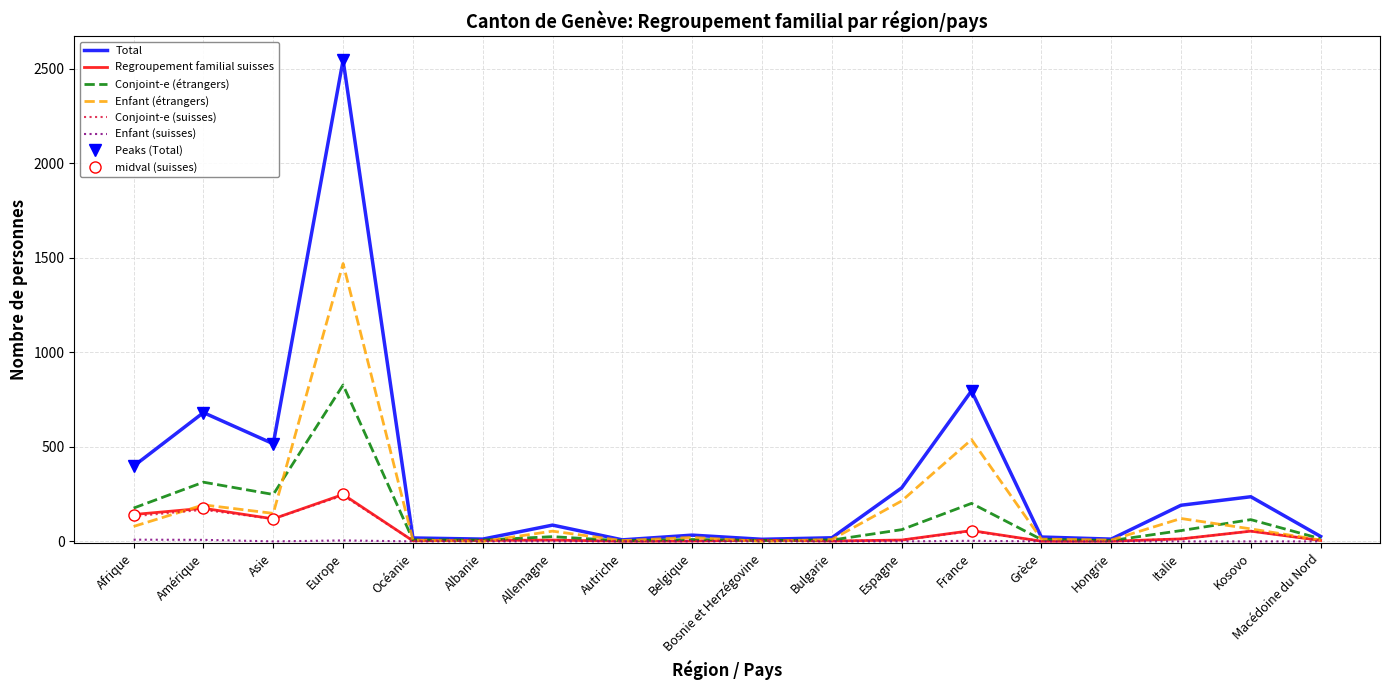

How many data points does each series have?

18